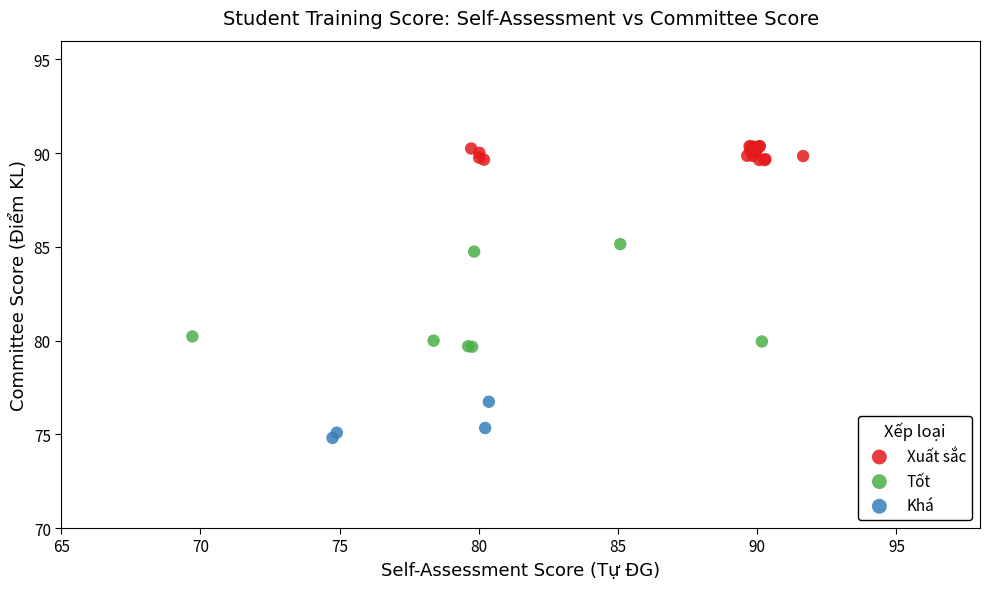

What are all the series names shown in the legend?

Xuất sắc, Tốt, Khá